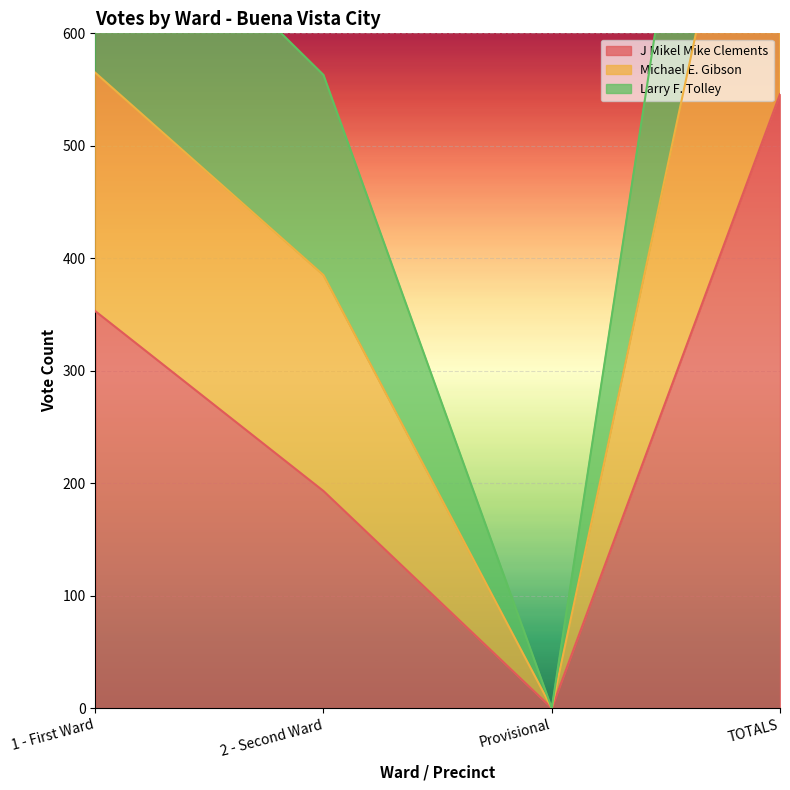

True or false: Michael E. Gibson and Larry F. Tolley intersect in this chart.

False